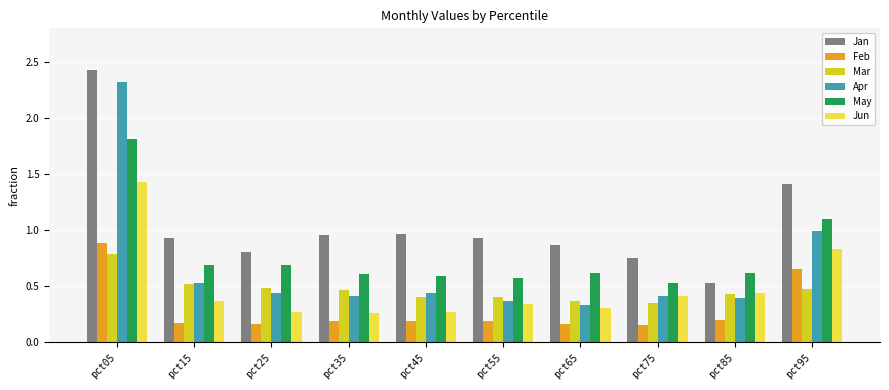

Which series has the widest spread of values?

Apr